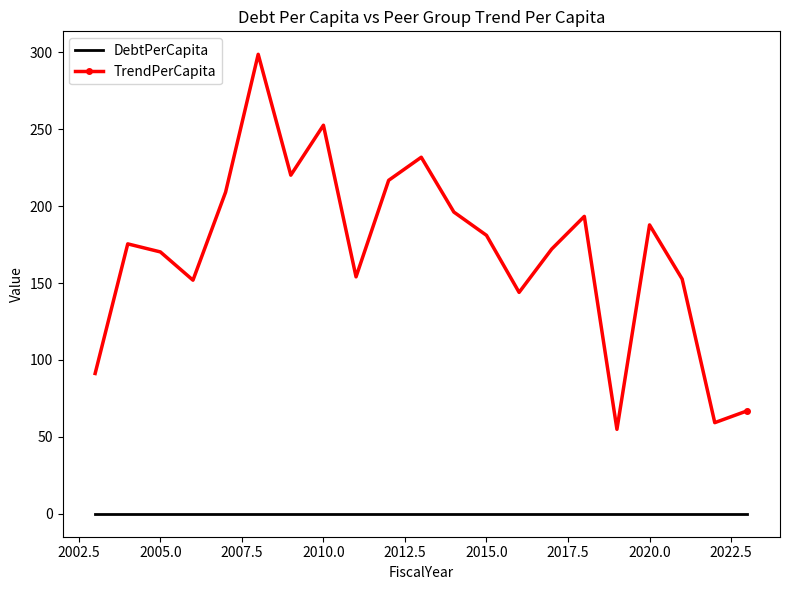

What is the lowest value of the TrendPerCapita series?

54.9